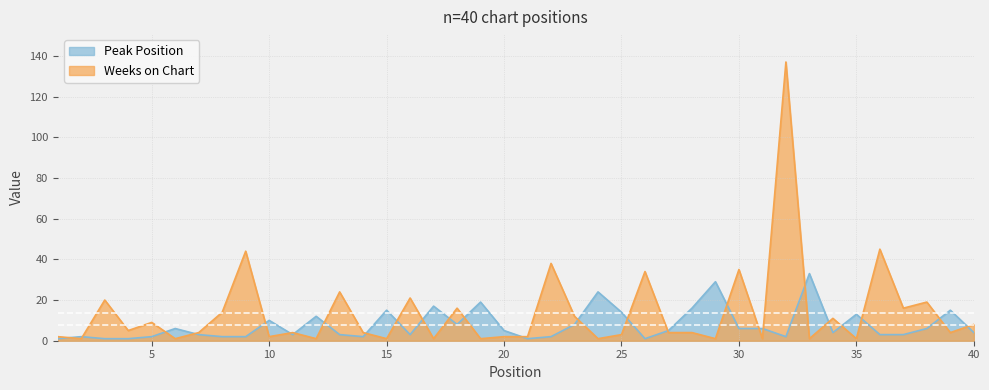

At which category is the sum across all series the highest?

32